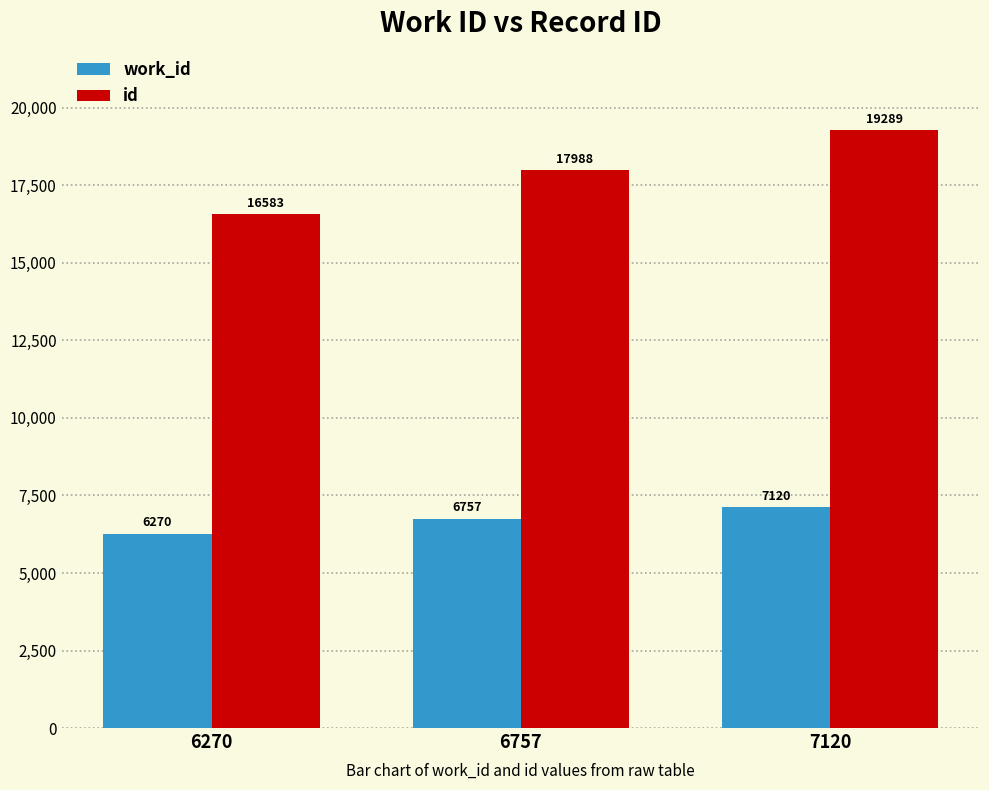

Count the work_id values in the range 6270 to 7120.

3